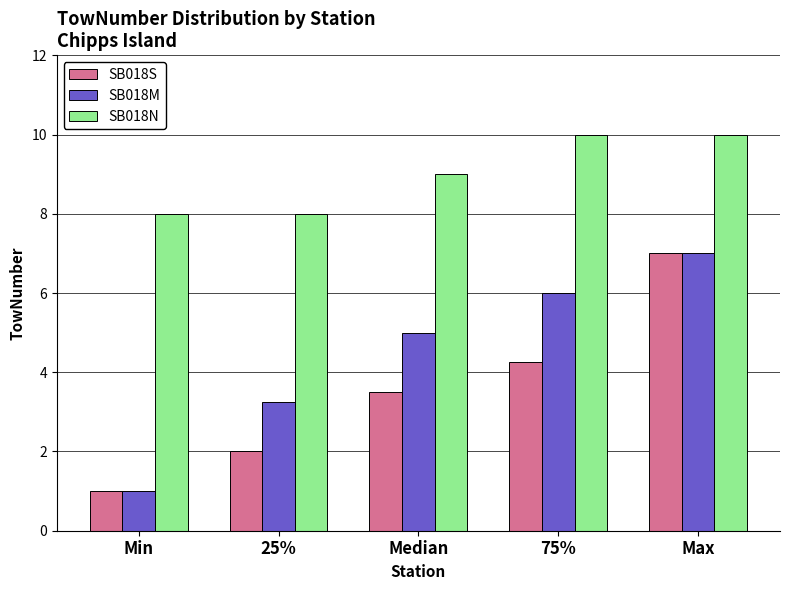

Is the value of SB018M at Max greater than the value of SB018N at 25%?

No